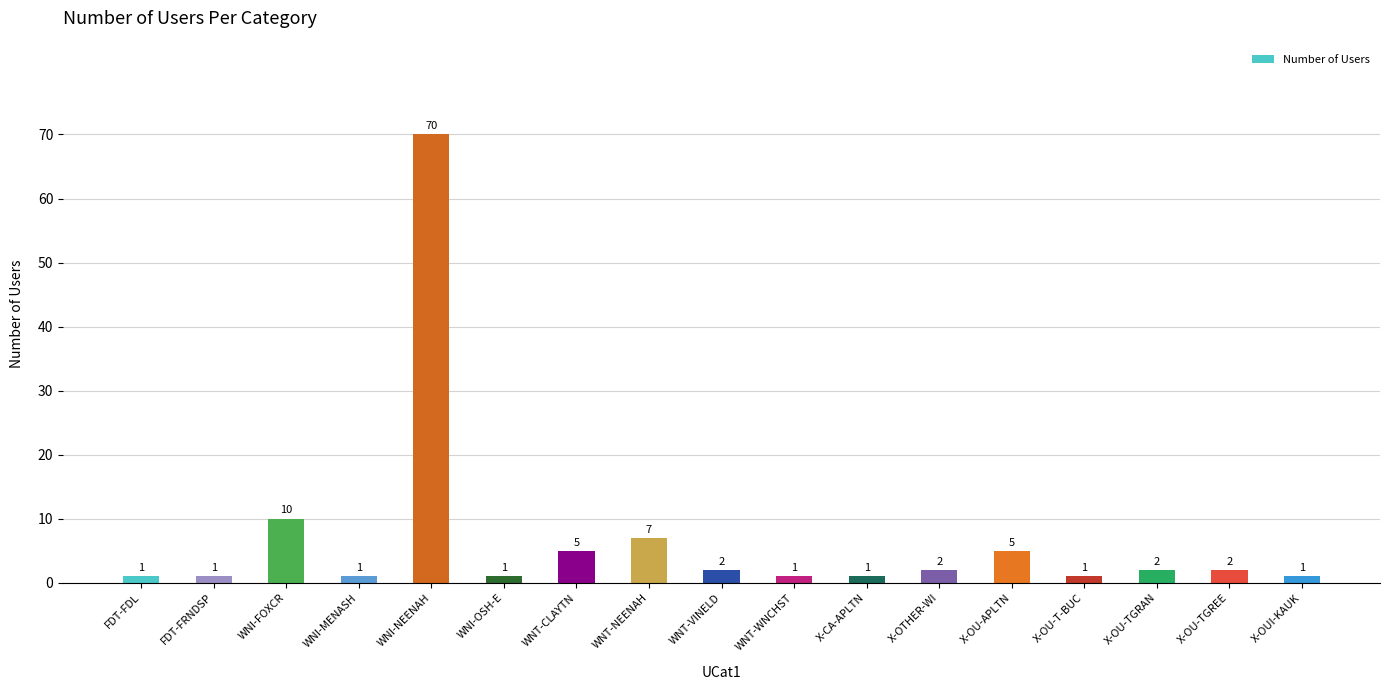

Between X-OU-TGRAN and FDT-FDL, which is larger?

X-OU-TGRAN